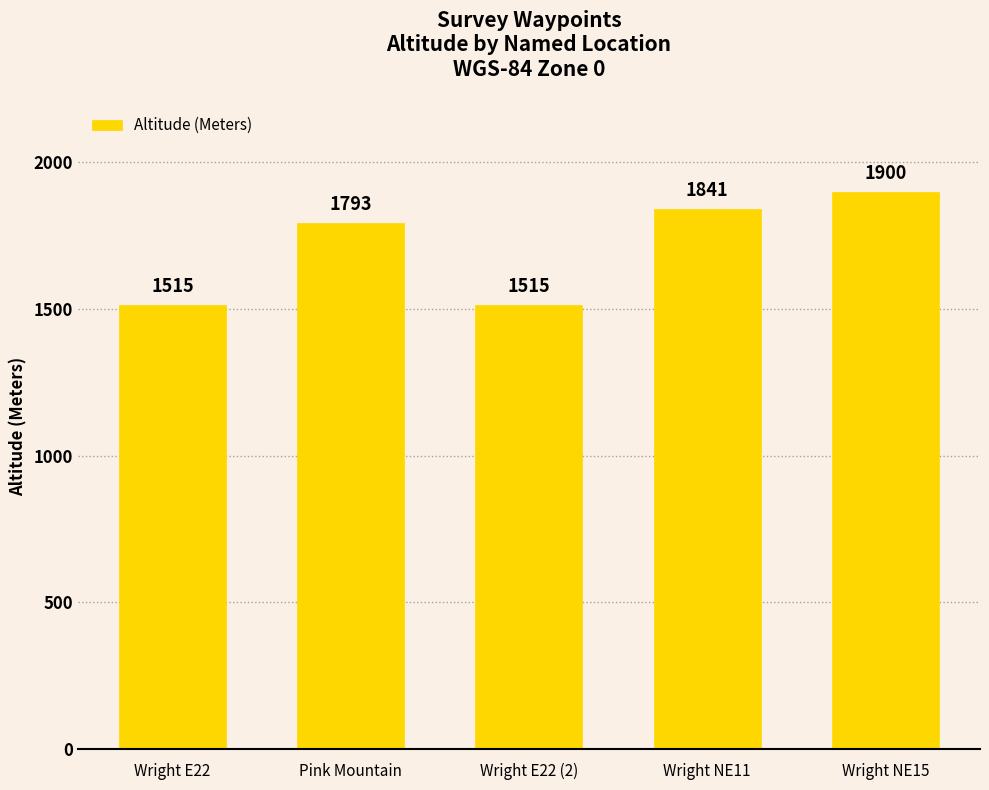

True or false: the data shows 1900 at Wright NE15.

True